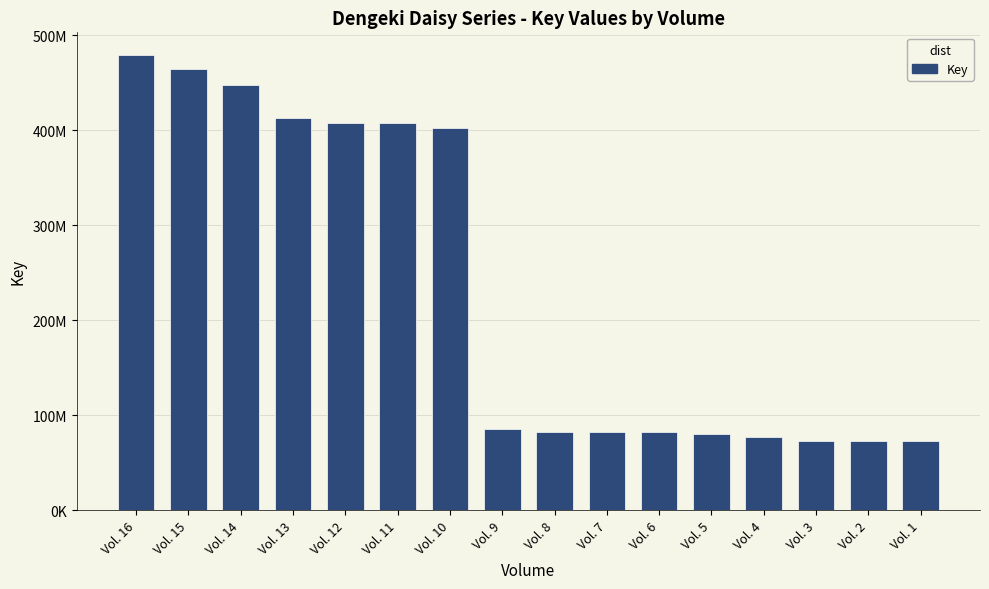

At which category does the chart reach its peak across all series?

Vol. 16